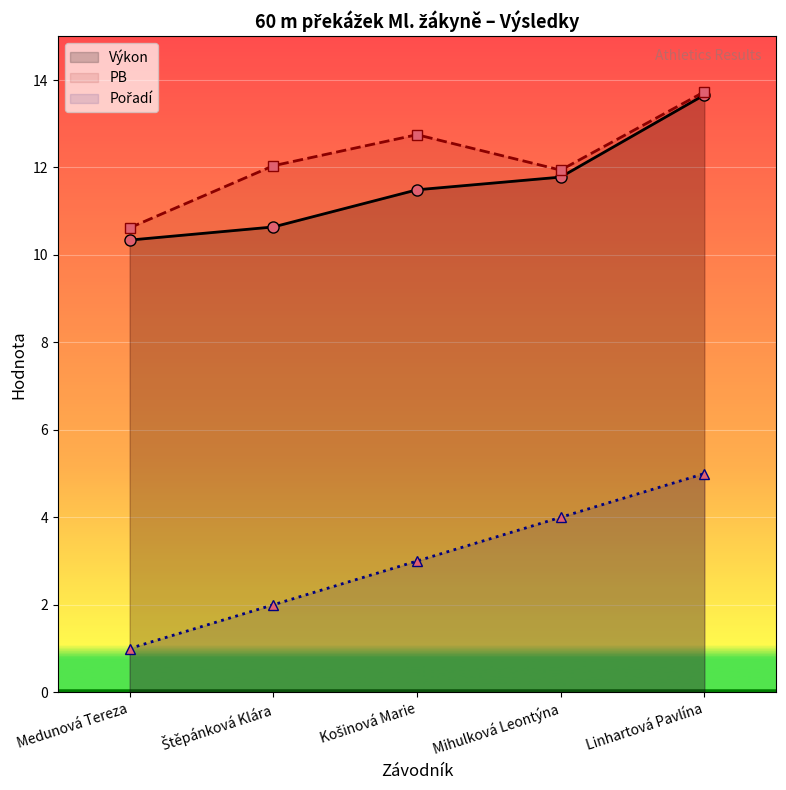

True or false: Pořadí and Výkon cross at least once.

False